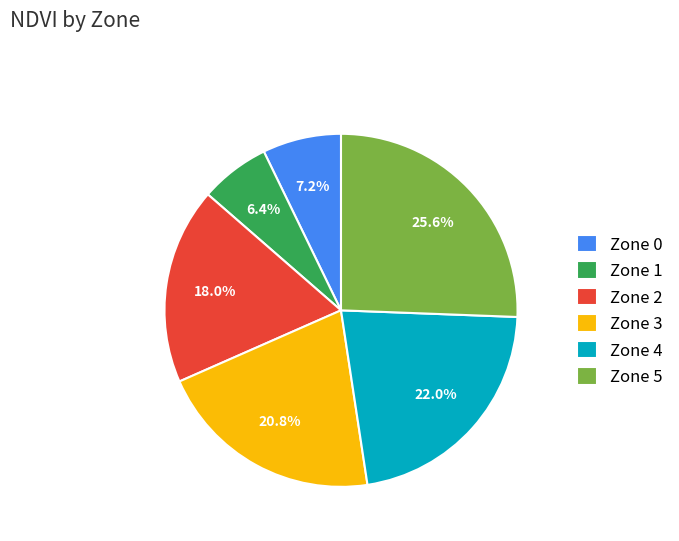

The Zone 1 slice represents 15% of the pie. True or false?

False